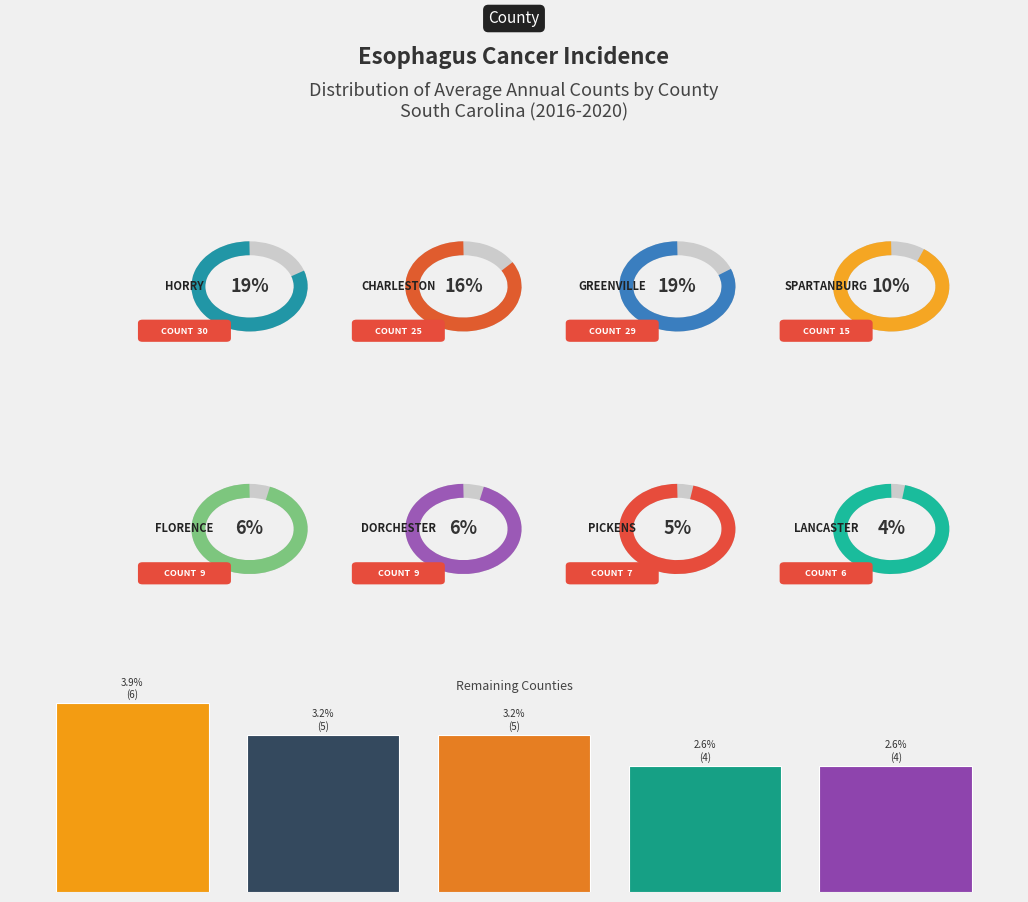

How many bars are there in total?

5